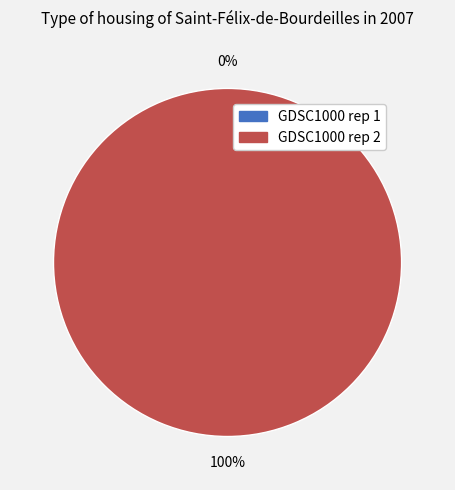

Which slice is the smallest?

GDSC1000 rep 1